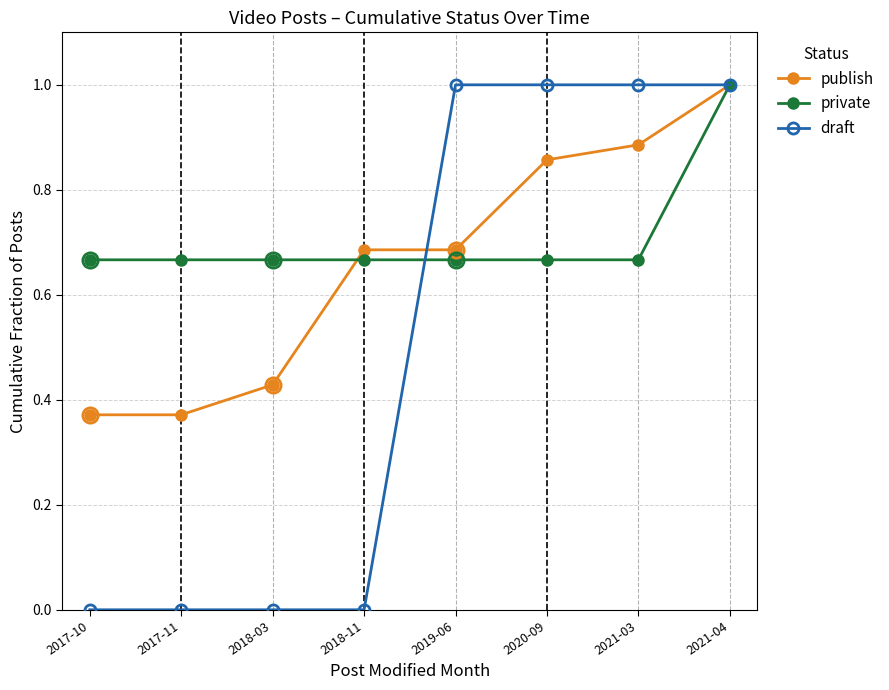

Is the value of publish at 2019-06 greater than the value of draft at 2018-11?

Yes